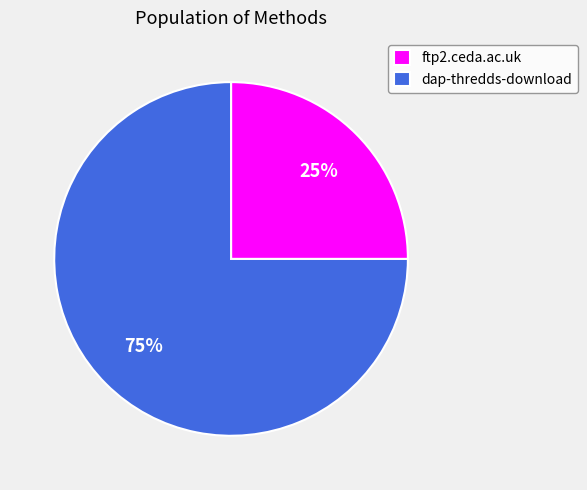

True or false: ftp2.ceda.ac.uk accounts for 38% of the total.

False